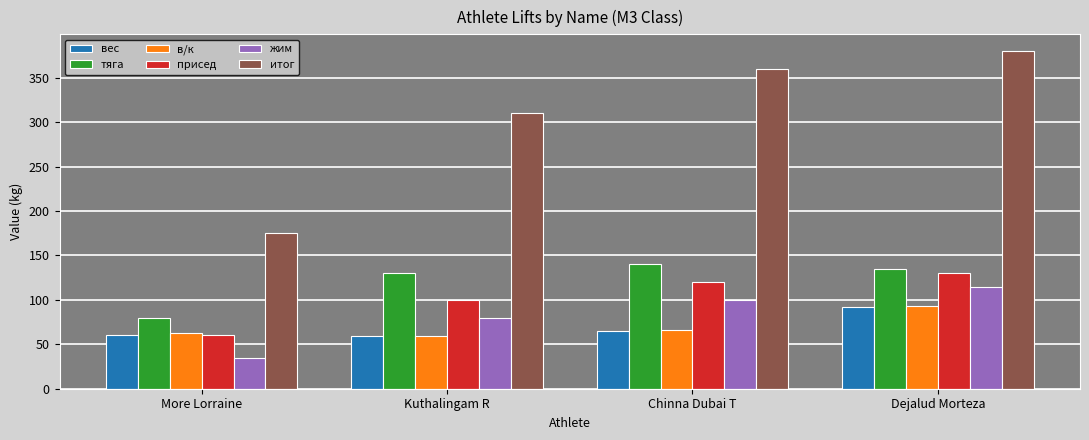

True or false: тяга has a value of 140.0 at Chinna Dubai T.

True